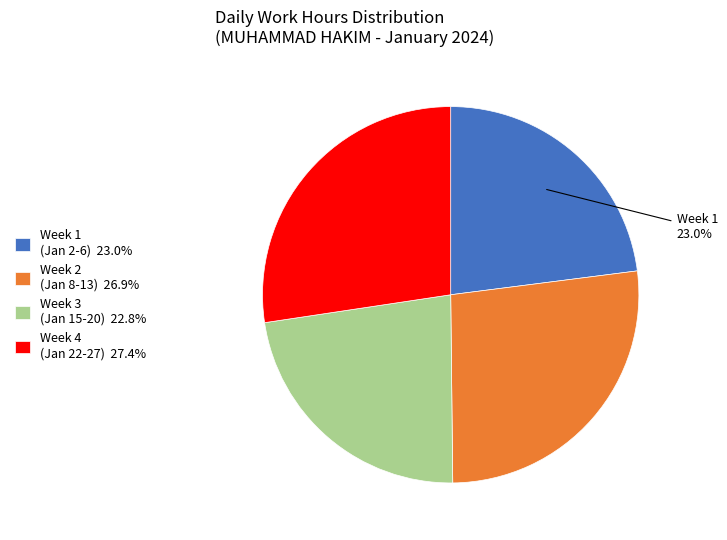

Combined, do Week 3 (Jan 15-20) 22.8% and Week 1 (Jan 2-6) 23.0% account for over 50%?

No